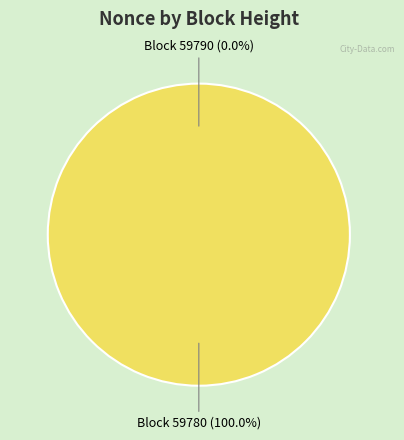

How much of the chart is everything except 59790?

100.0%